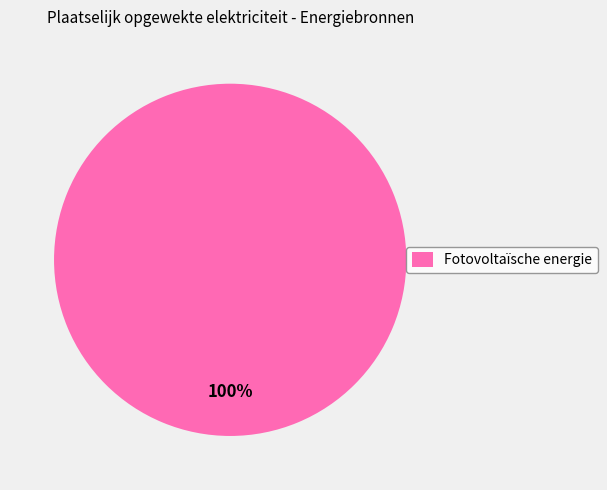

Which category accounts for the majority?

Fotovoltaïsche energie